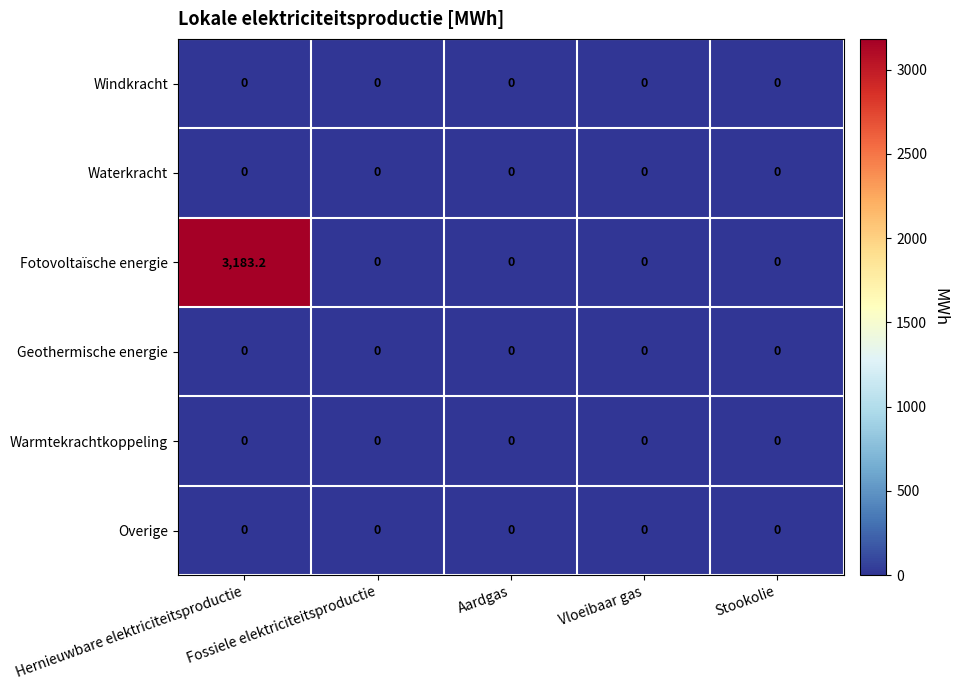

Which series has the largest total across all categories?

Fotovoltaïsche energie